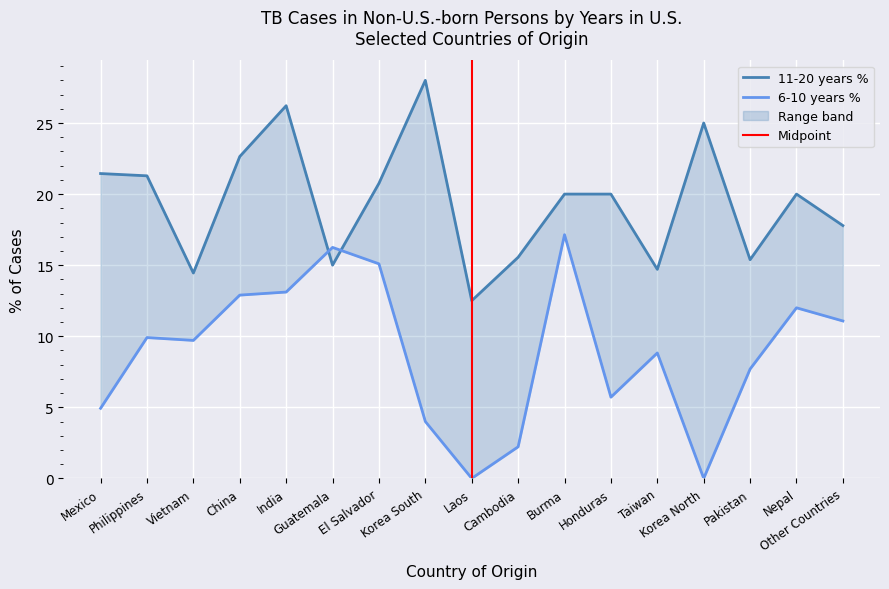

The 6-10 years % series shows 7.9 at India. True or false?

False